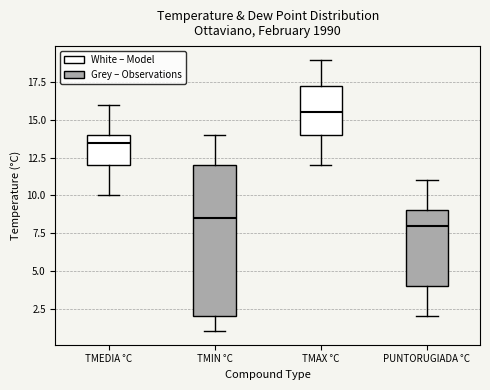

Reading left to right, transcribe this box plot: for each box, give where its median line is, the range the box spans, and where its two whiskers end, as read against the y-axis. The values are not printed on the chart, so give them approximately, as read against the axis.

TMEDIA °C: median 13.5, box 12.0 to 14.0, whiskers 10.0 to 16.0
TMIN °C: median 8.5, box 2.0 to 12.0, whiskers 1.0 to 14.0
TMAX °C: median 15.5, box 14.0 to 17.5, whiskers 12.0 to 19.0
PUNTORUGIADA °C: median 8.0, box 4.0 to 9.0, whiskers 2.0 to 11.0